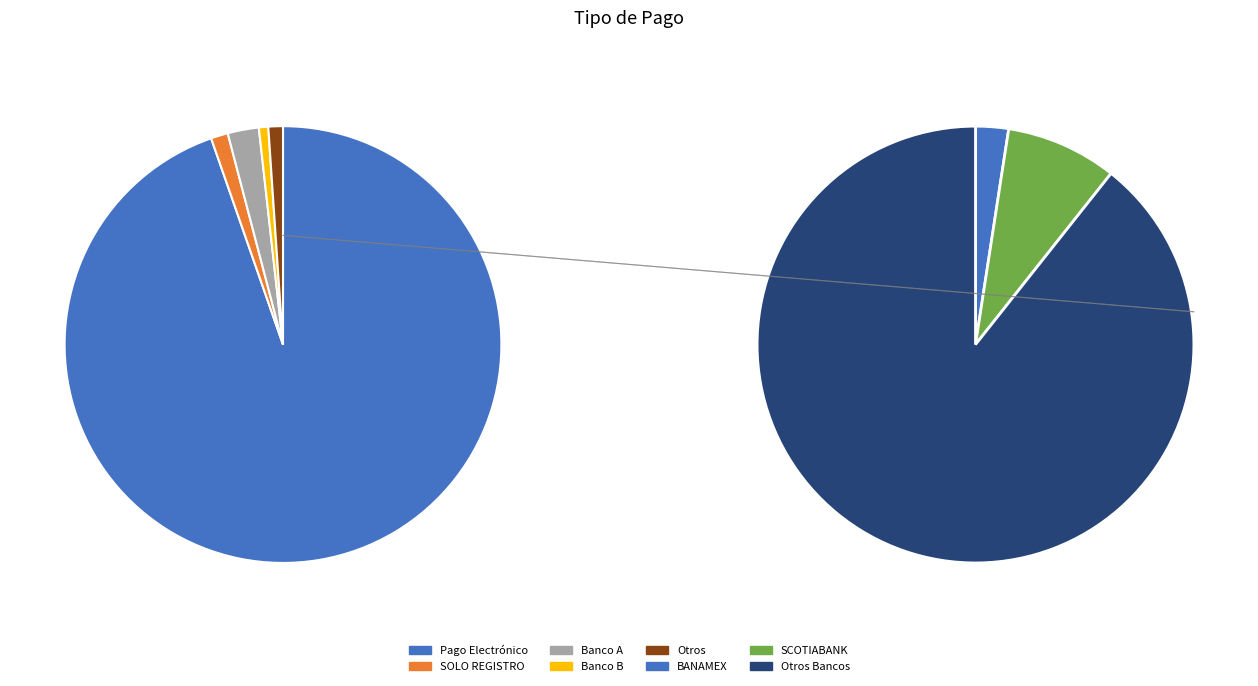

Combined, do Pago Electrónico and SOLO REGISTRO account for over 50%?

Yes